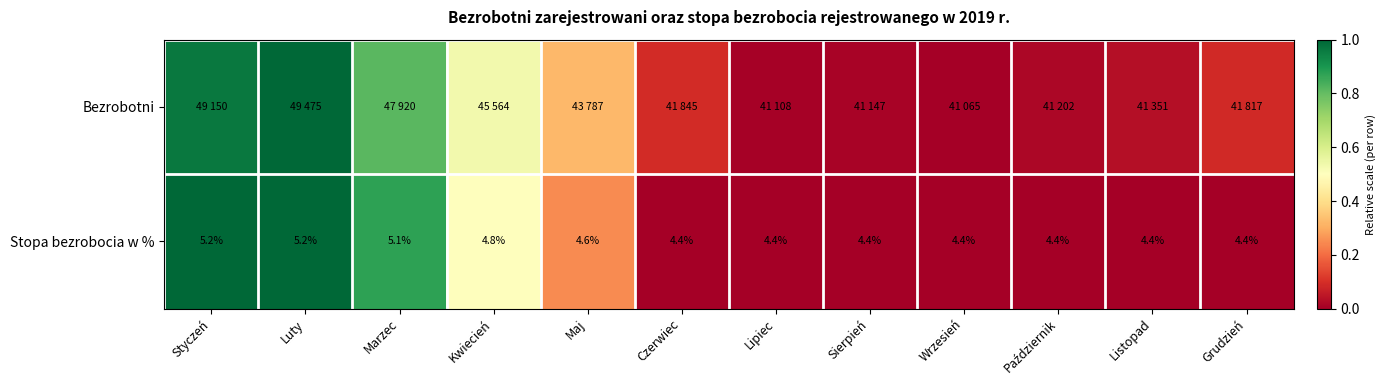

True or false: Bezrobotni has a value of 1.0 at Luty.

True